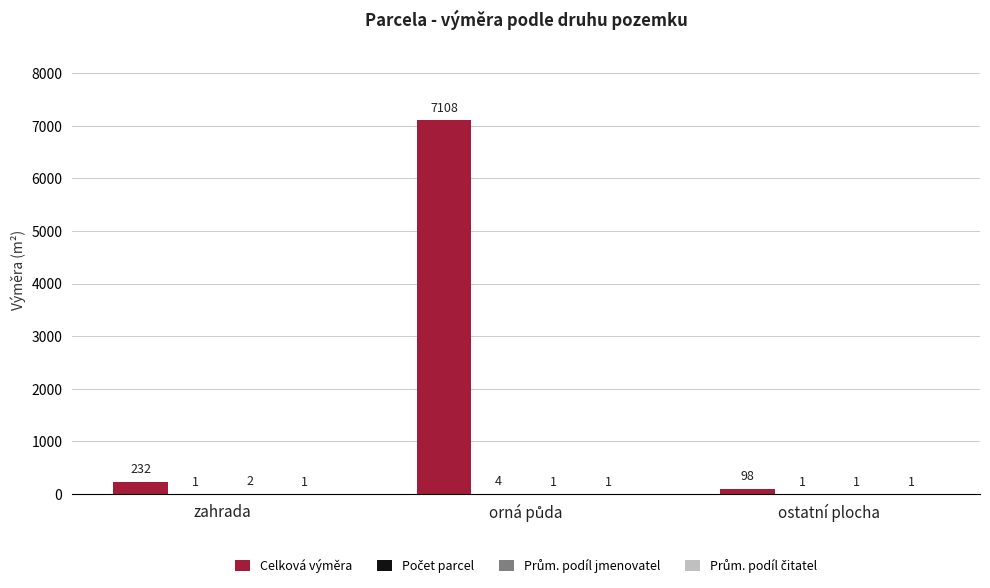

Which series changed the most between zahrada and ostatní plocha?

Celková výměra